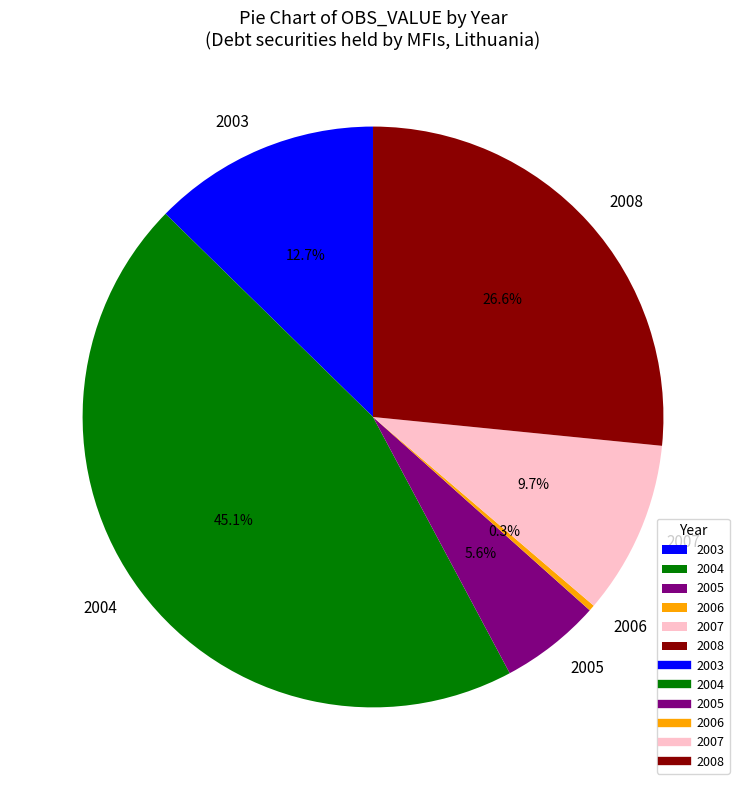

What is the ratio of the value at 2005 to the value at 2007?

0.6